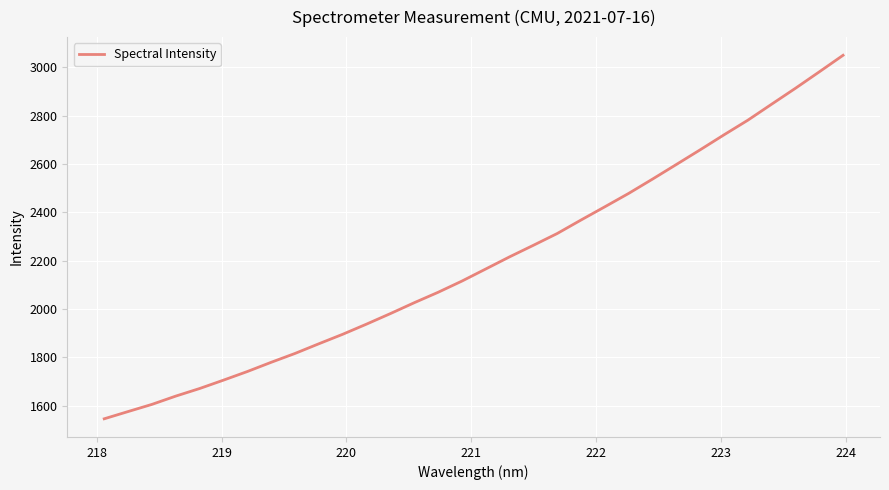

What is the average value?

2196.7